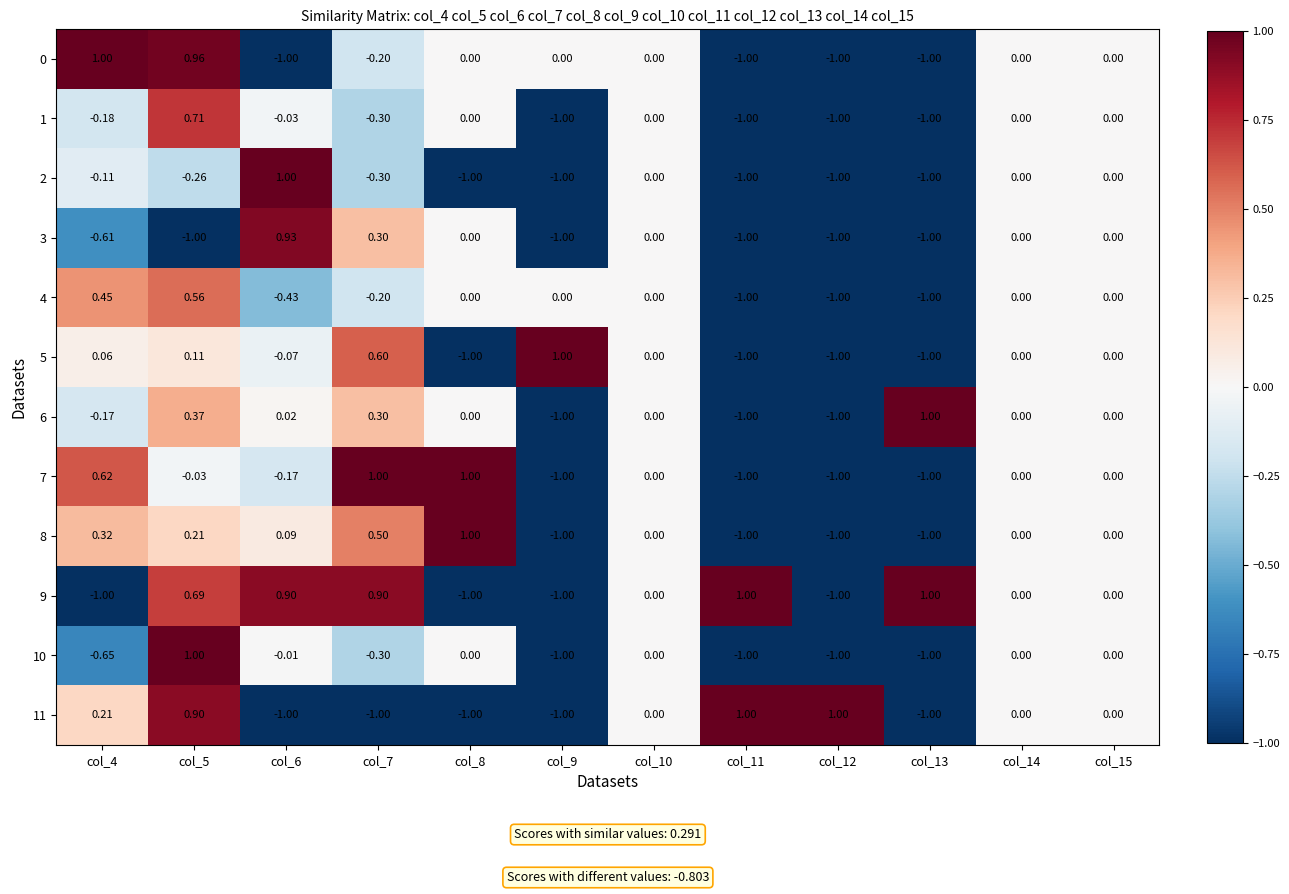

Is the value of 8 at col_7 greater than the value of 7 at col_11?

Yes